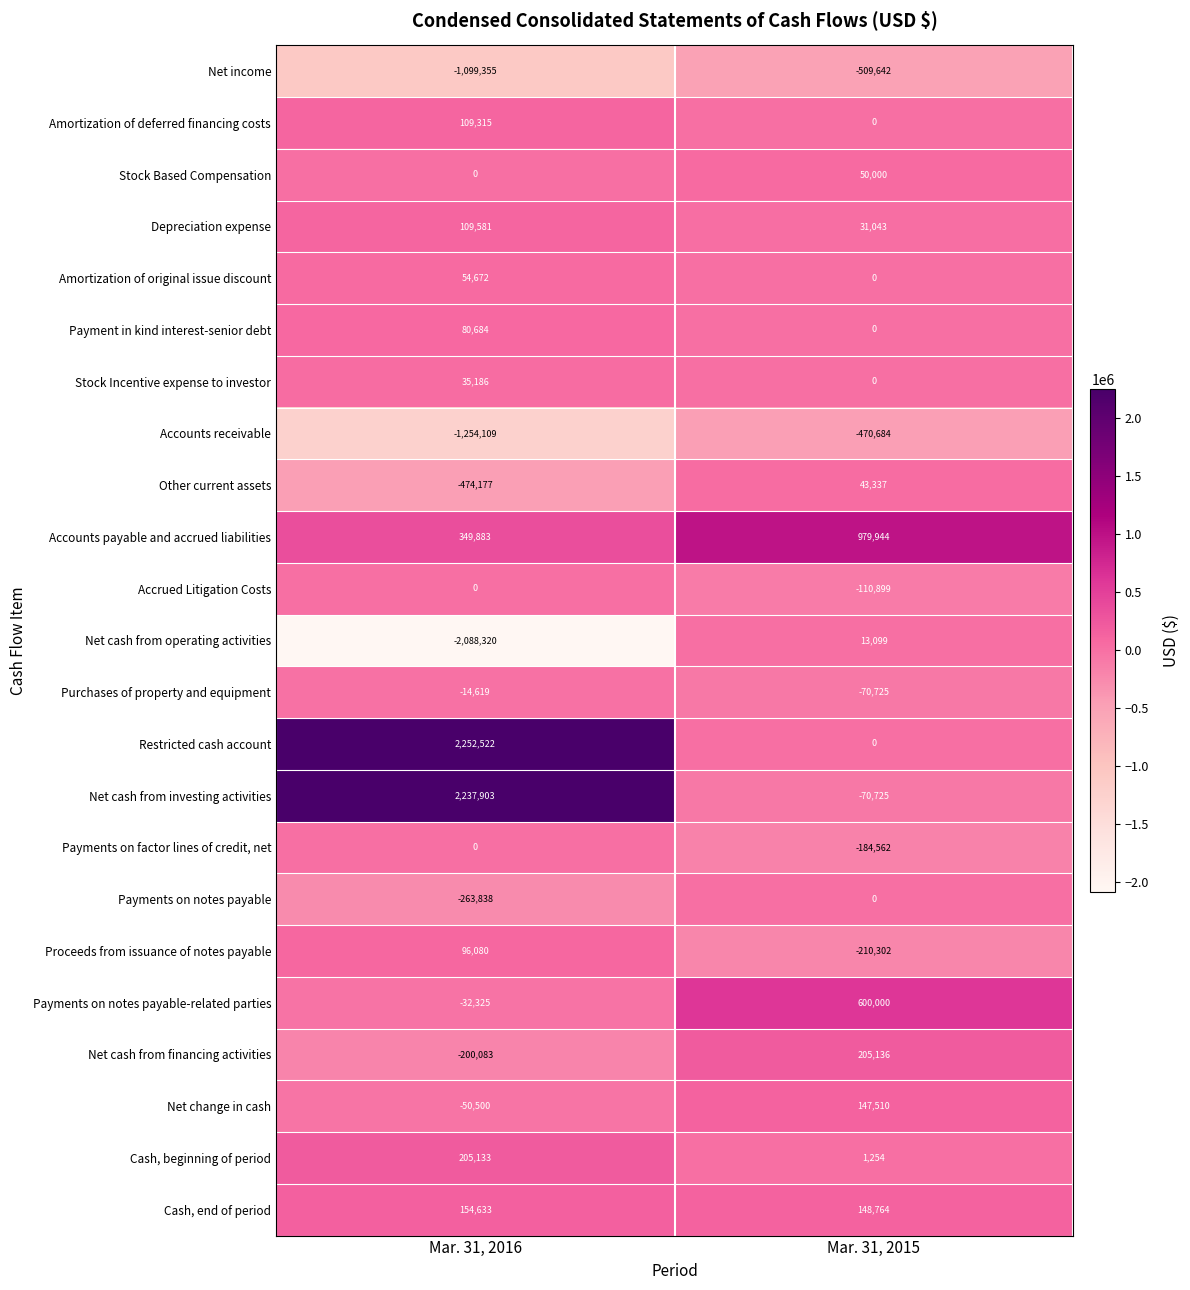

What is the sum of all Stock Based Compensation values?

50000